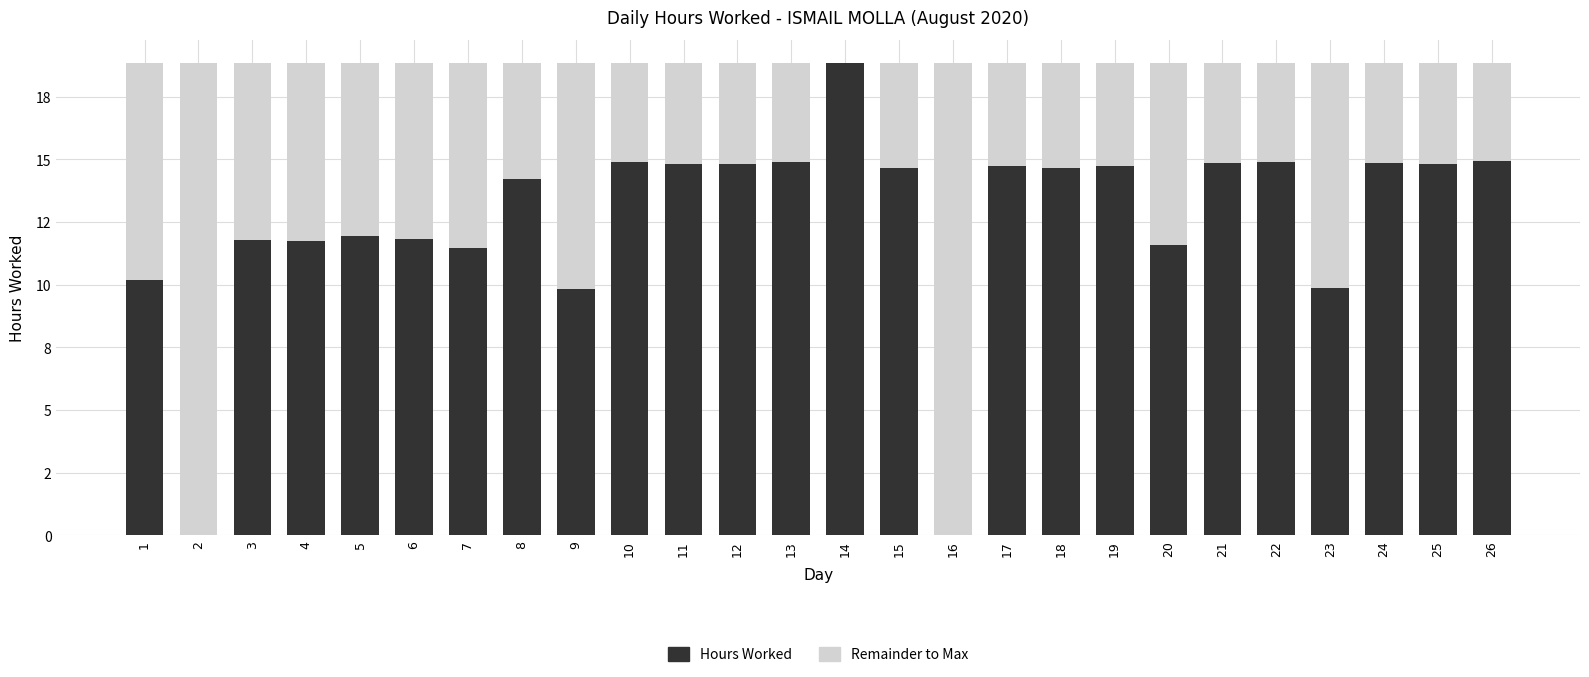

Are the bars horizontal?

No